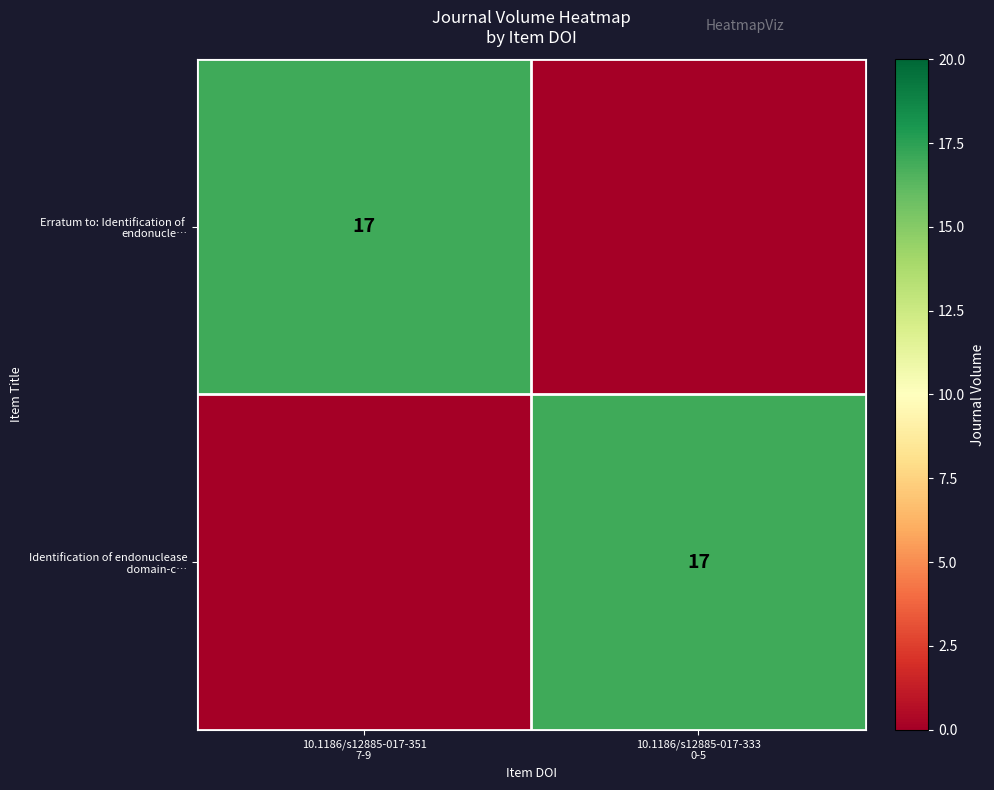

What is the total value across all series at 10.1186/s12885-017-333
0-5?

17